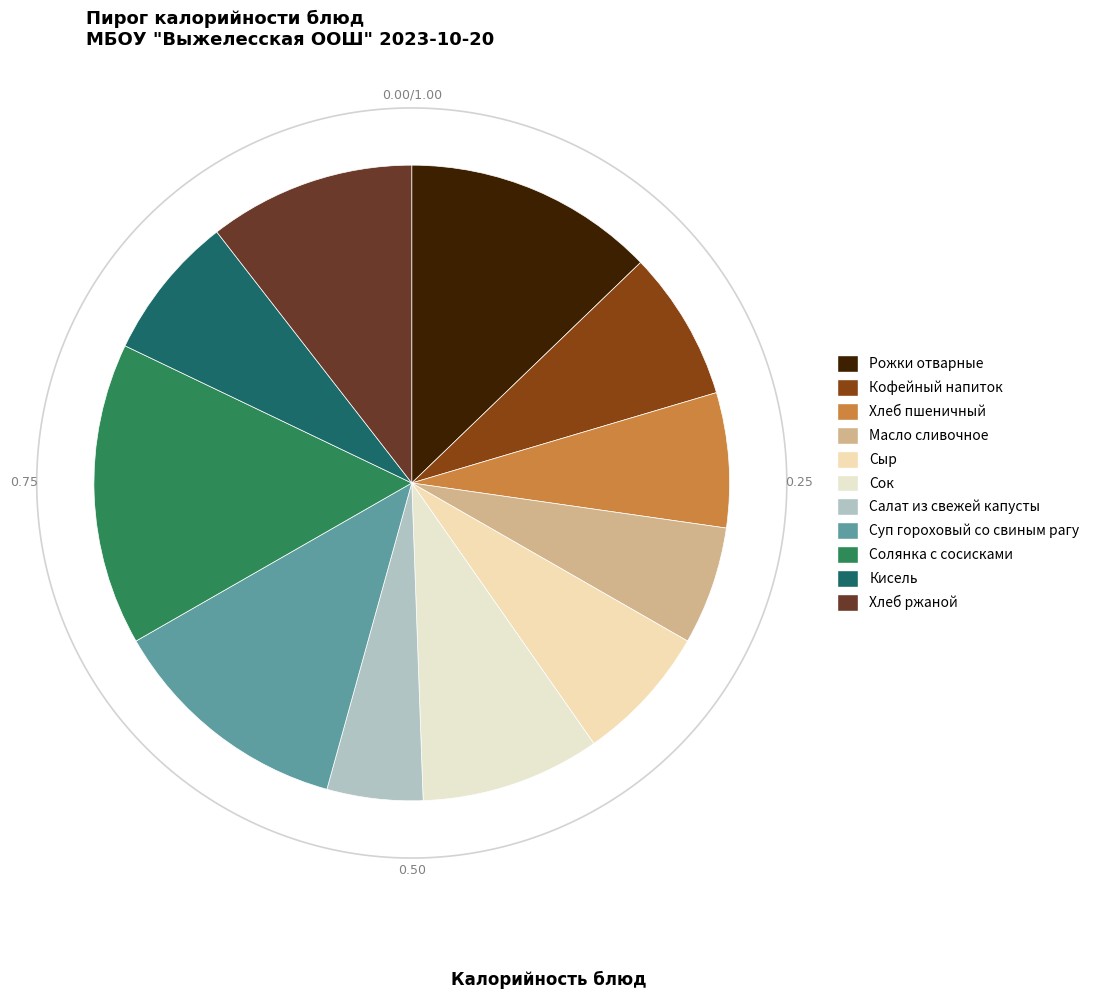

What is the ratio of the value at Сыр to the value at Рожки отварные?

0.5